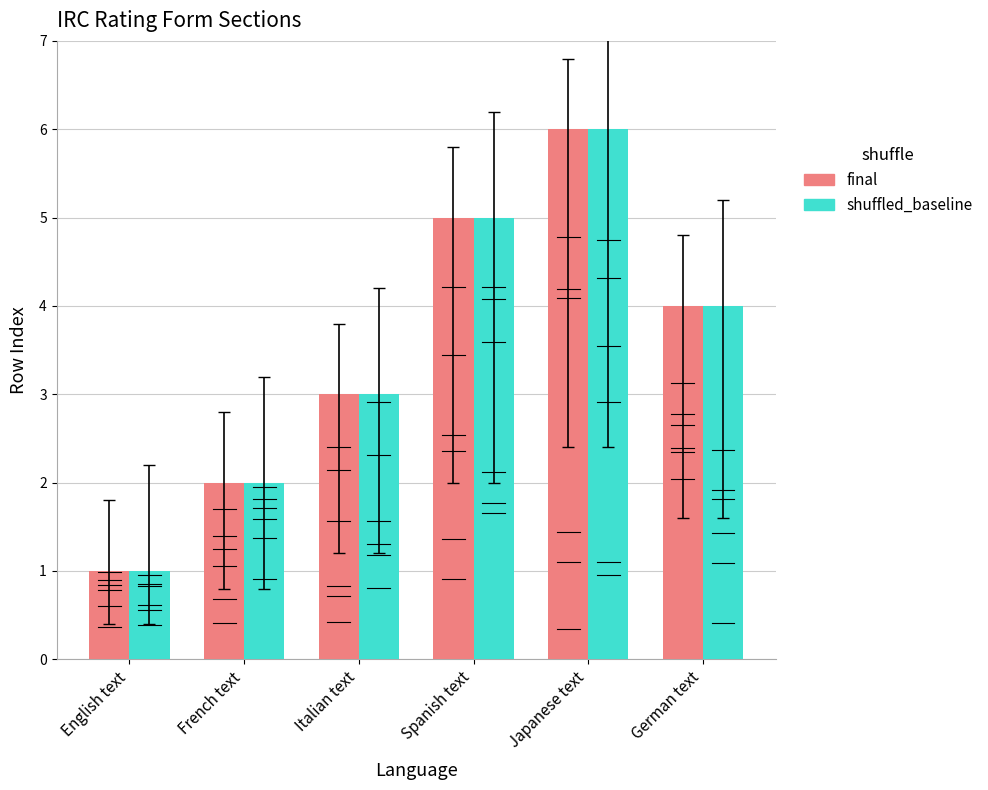

List the labels in order of final value, smallest first.

English text, French text, Italian text, German text, Spanish text, Japanese text